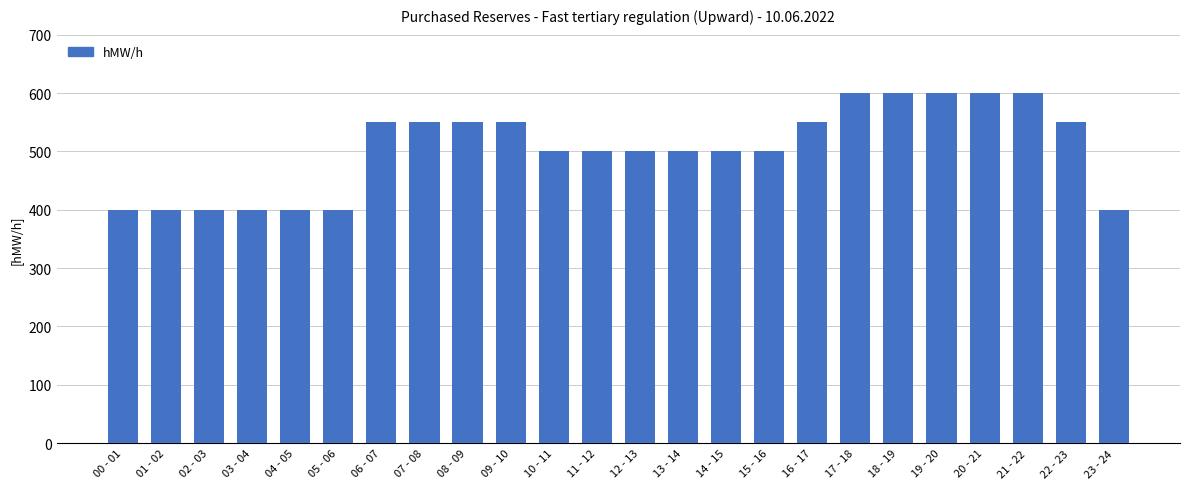

What is the value of the 17th bar from the left?

550